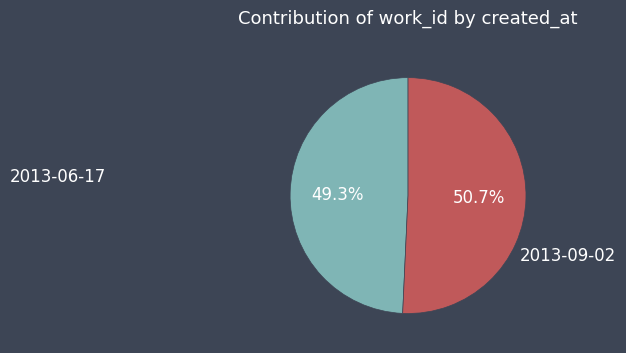

To the nearest percent, what is the combined percentage of 2013-09-02 and 2013-06-17?

100%